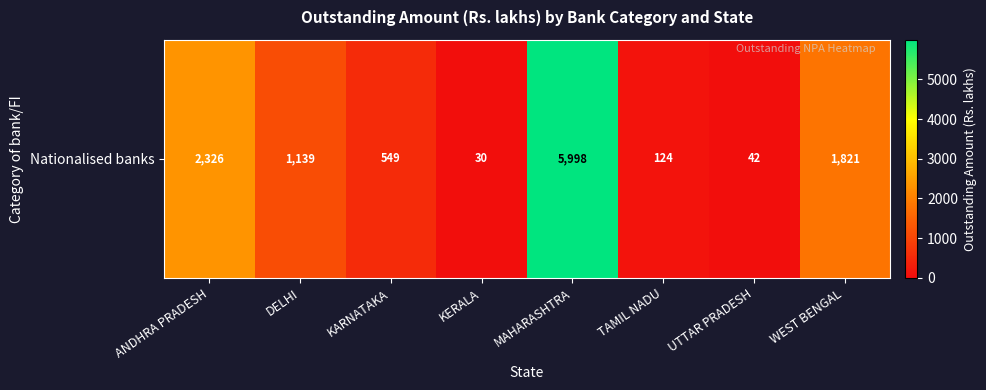

How many distinct data groups are displayed?

1